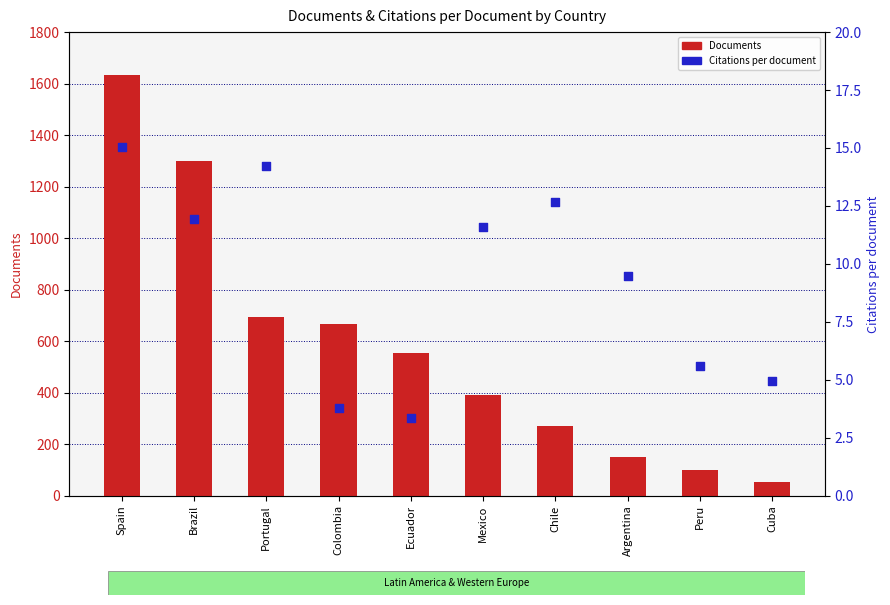

What is the total value across all series at Brazil?

1310.0